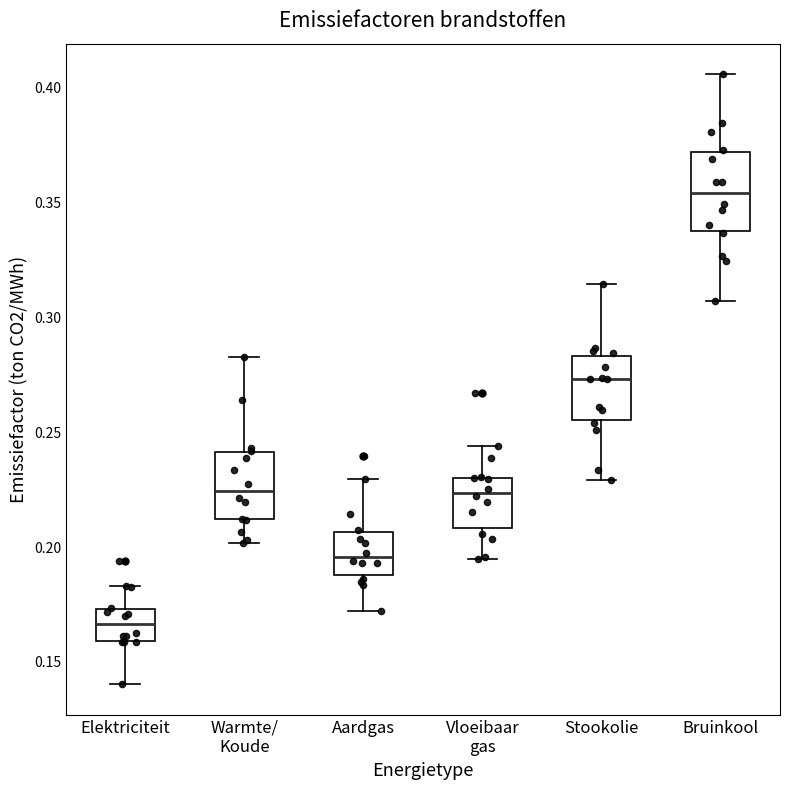

Where does the lower whisker of the box for Stookolie end on the y-axis? The values are not printed on the chart, so give them approximately, as read against the axis.

0.230